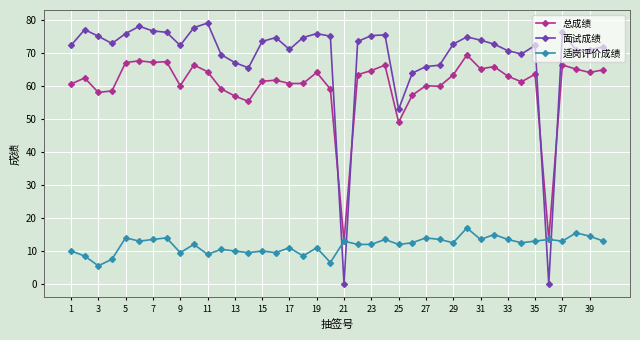

Which series has the widest spread of values?

面试成绩